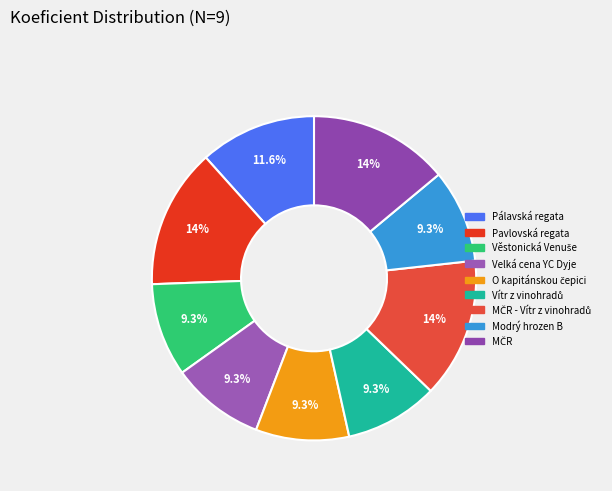

How many slices are in this pie chart?

9